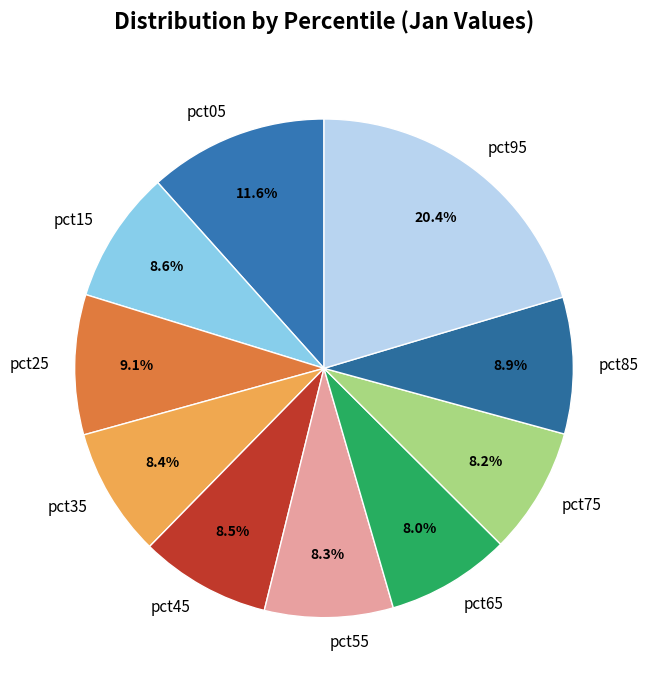

To the nearest percent, what portion does pct35 represent?

8%